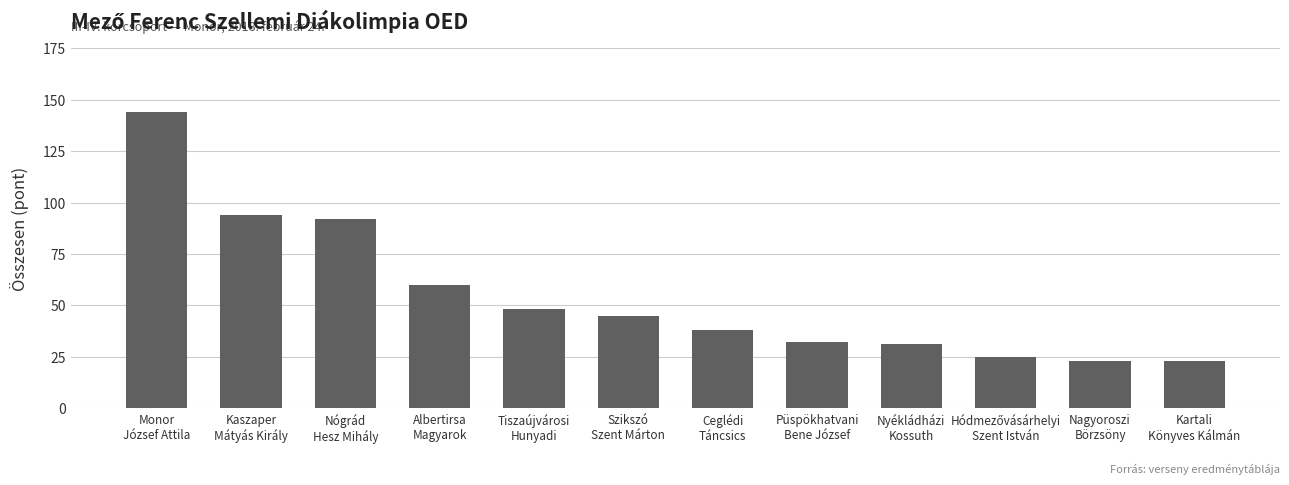

What position from the right is Kartali
Könyves Kálmán?

1